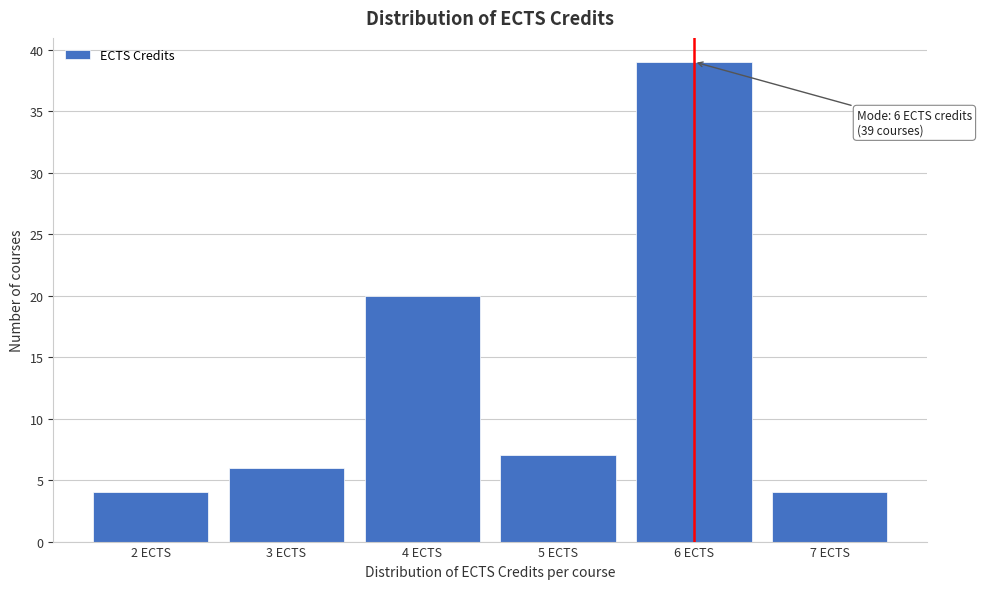

Reading left to right, what are all the values shown in this chart?

2 ECTS=4	3 ECTS=6	4 ECTS=20	5 ECTS=7	6 ECTS=39	7 ECTS=4